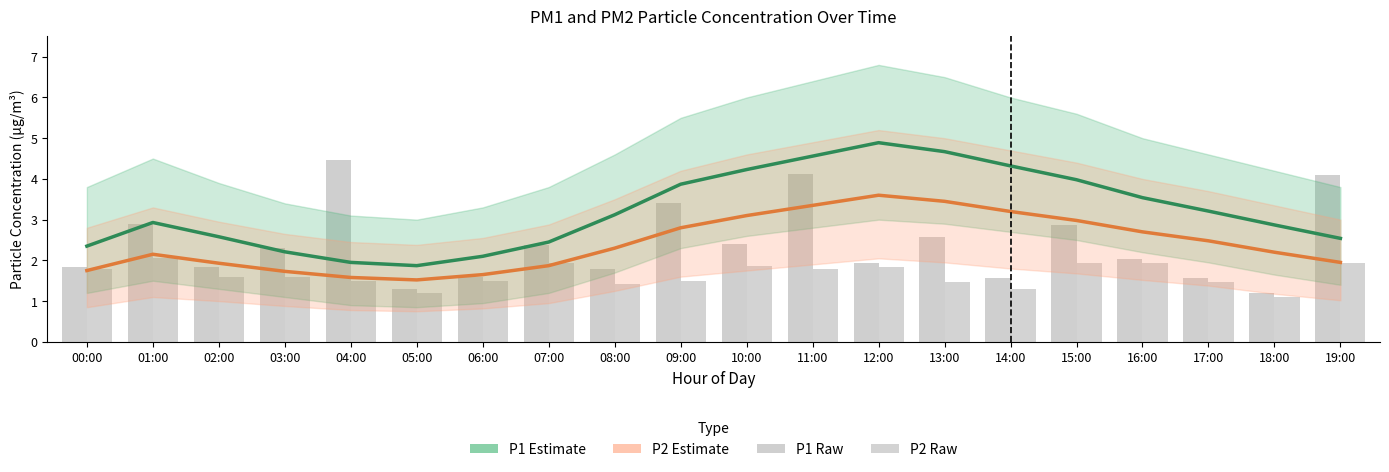

Between 13:00 and 18:00, which series saw the biggest shift?

P1 estimate